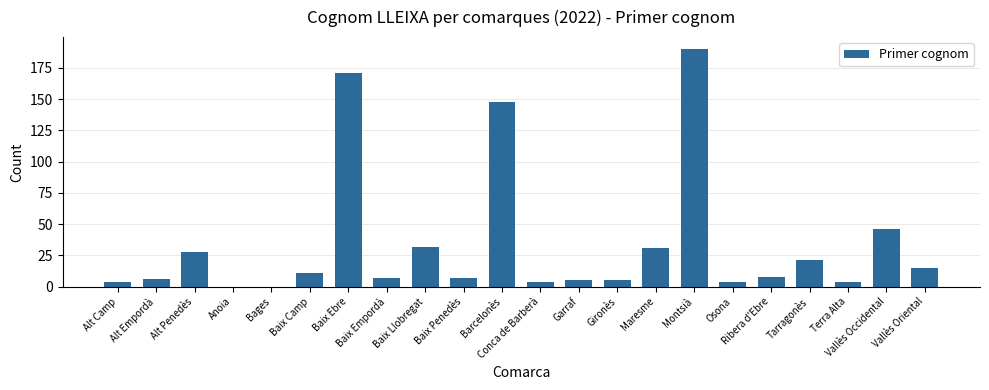

The value at Maresme is 15. True or false?

False